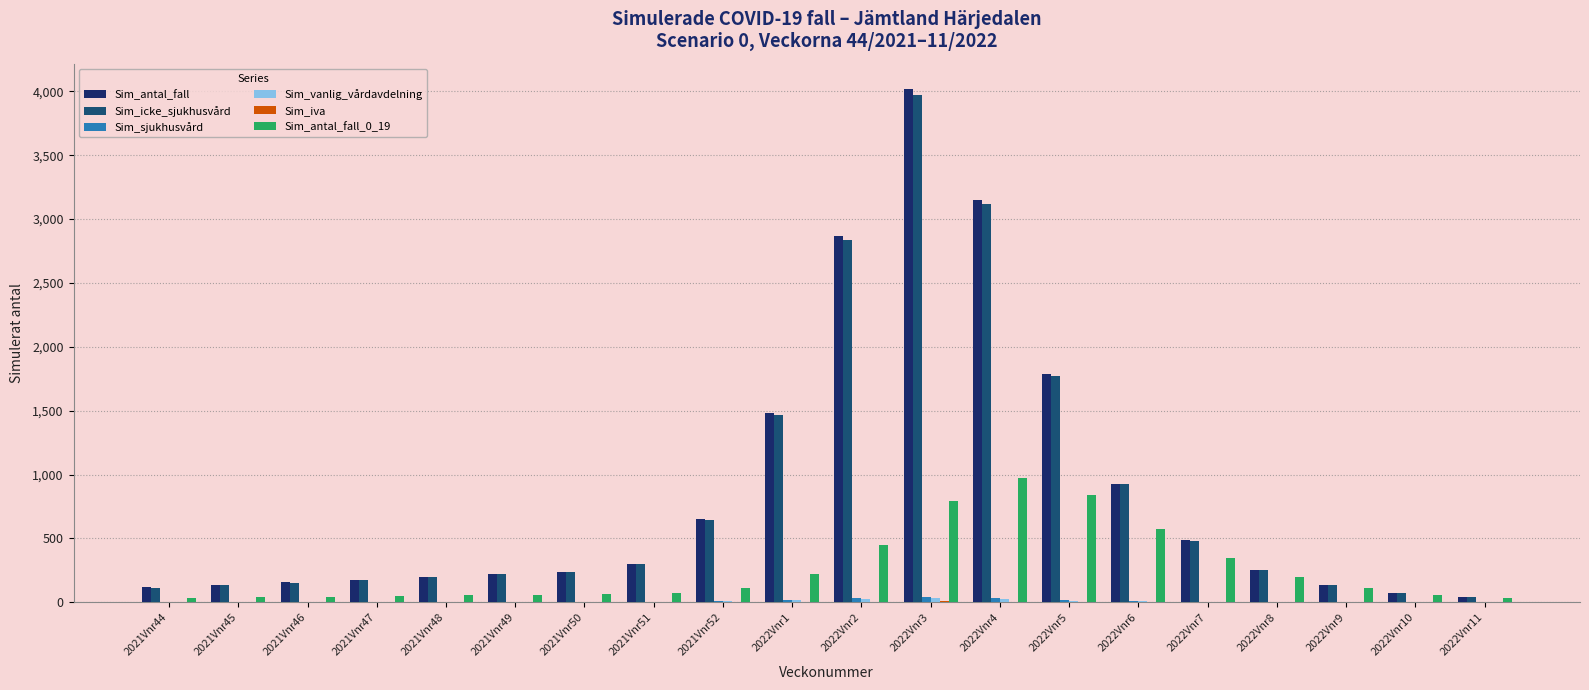

At which category is the sum across all series the highest?

2022Vnr3